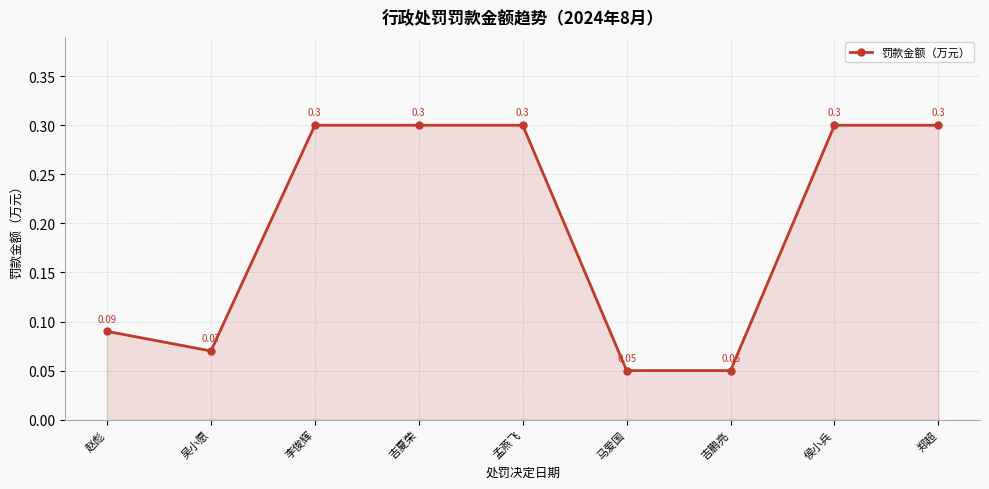

How many lines are shown in the chart?

1